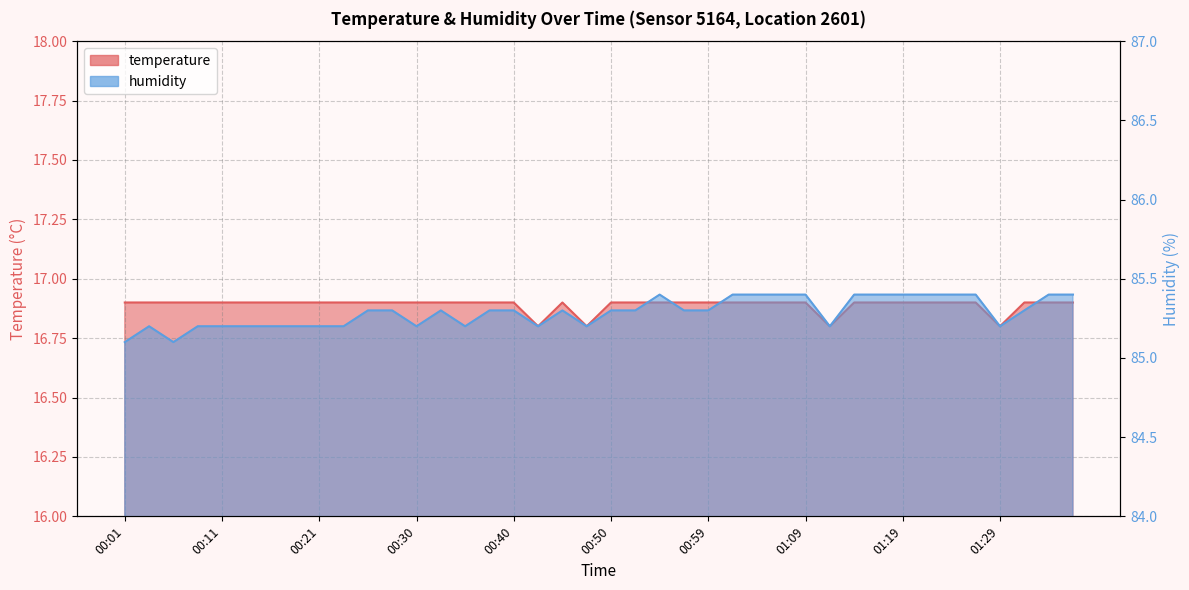

Reading right to left, list all the values displayed in this chart.

temperature: 01:36=16.9	01:34=16.9	01:31=16.9	01:29=16.8	01:26=16.9	01:24=16.9	01:21=16.9	01:19=16.9	01:16=16.9	01:14=16.9	01:12=16.8	01:09=16.9	01:07=16.9	01:04=16.9	01:02=16.9	00:59=16.9	00:57=16.9	00:55=16.9	00:52=16.9	00:50=16.9	00:47=16.8	00:45=16.9	00:42=16.8	00:40=16.9	00:38=16.9	00:35=16.9	00:33=16.9	00:30=16.9	00:28=16.9	00:25=16.9	00:23=16.9	00:21=16.9	00:18=16.9	00:16=16.9	00:13=16.9	00:11=16.9	00:08=16.9	00:06=16.9	00:04=16.9	00:01=16.9
humidity: 01:36=85.4	01:34=85.4	01:31=85.3	01:29=85.2	01:26=85.4	01:24=85.4	01:21=85.4	01:19=85.4	01:16=85.4	01:14=85.4	01:12=85.2	01:09=85.4	01:07=85.4	01:04=85.4	01:02=85.4	00:59=85.3	00:57=85.3	00:55=85.4	00:52=85.3	00:50=85.3	00:47=85.2	00:45=85.3	00:42=85.2	00:40=85.3	00:38=85.3	00:35=85.2	00:33=85.3	00:30=85.2	00:28=85.3	00:25=85.3	00:23=85.2	00:21=85.2	00:18=85.2	00:16=85.2	00:13=85.2	00:11=85.2	00:08=85.2	00:06=85.1	00:04=85.2	00:01=85.1